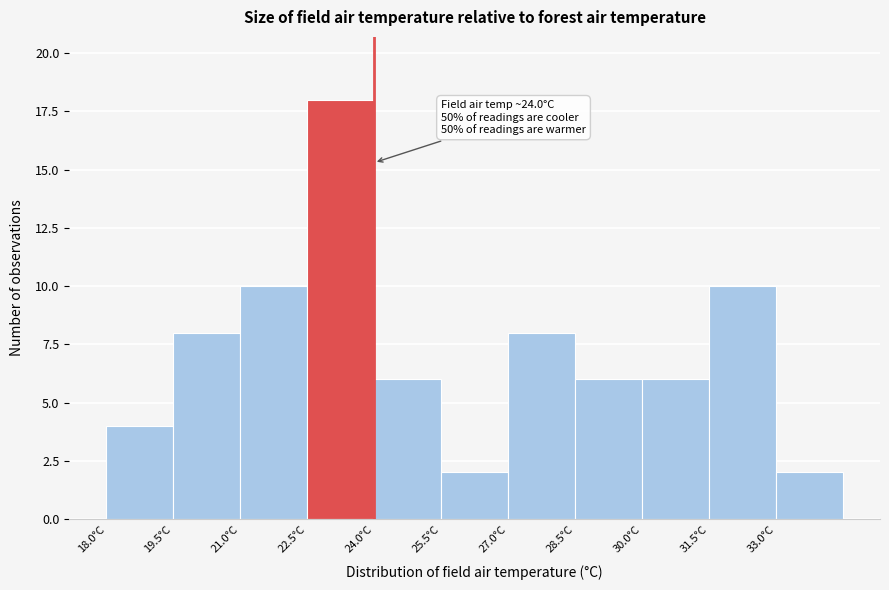

Over which range of the x-axis is the bar tallest?

22.5 to 24.0